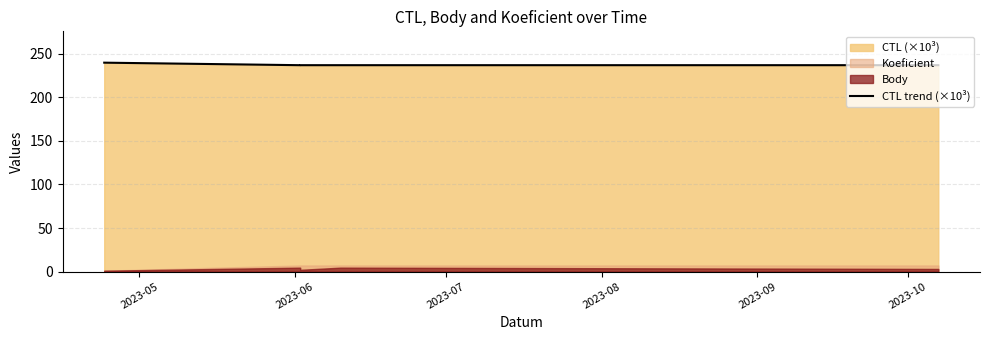

List the labels in order of value, smallest first.

2023-06, 2023-09, 2023-07, 2023-08, 2023-05